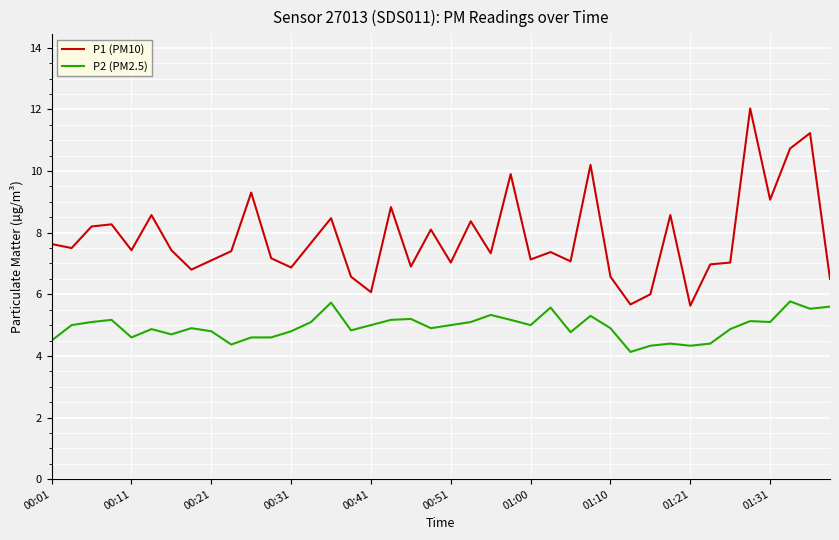

Which series has the largest total across all categories?

P1 (PM10)